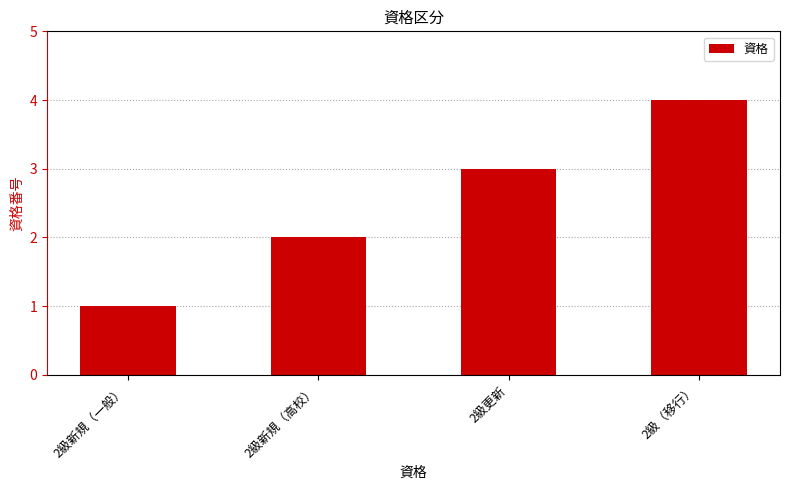

Approximately how many times larger is the value at 2級更新 compared to 2級新規（高校）?

1.5